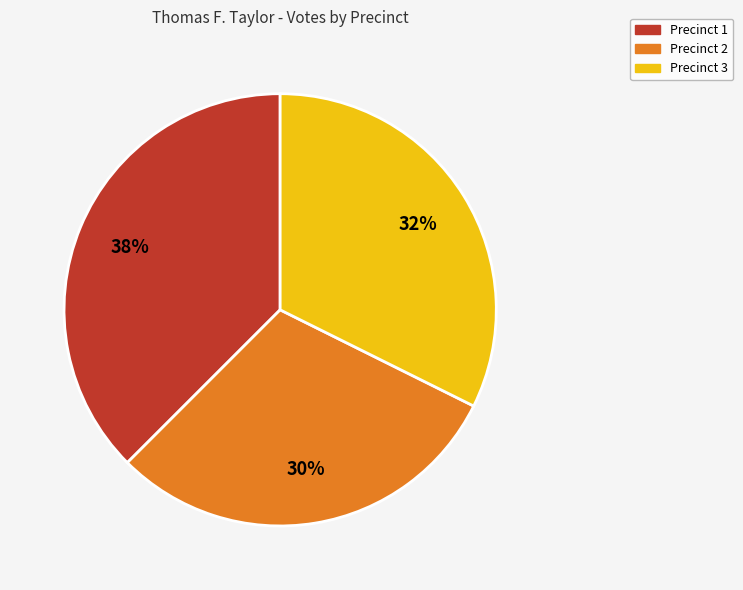

To the nearest percent, what portion does Precinct 2 represent?

30%